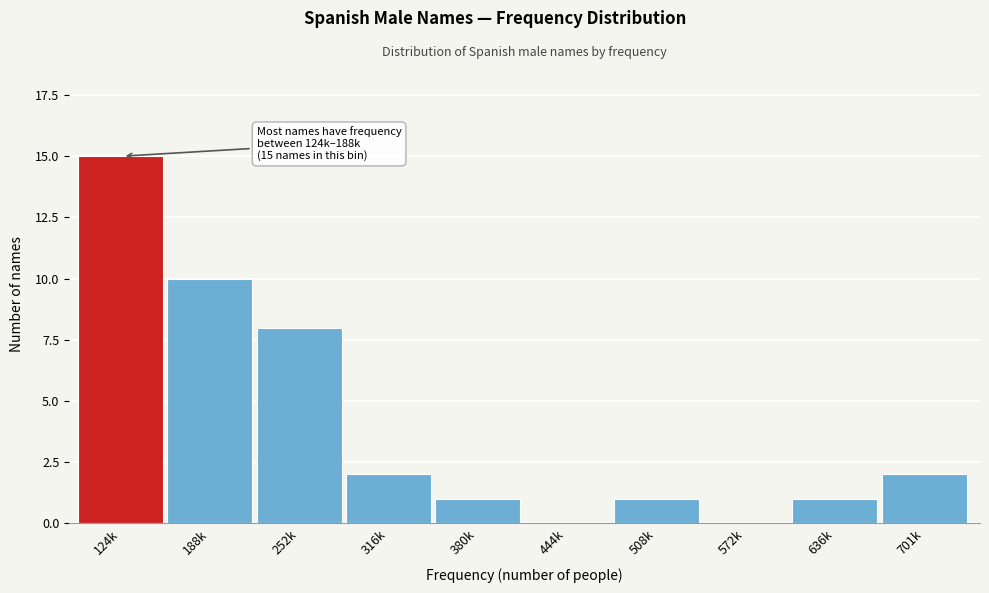

Reading left to right, extract all data points from this chart.

124k=15	188k=10	252k=8	316k=2	380k=1	444k=0	508k=1	572k=0	636k=1	701k=2